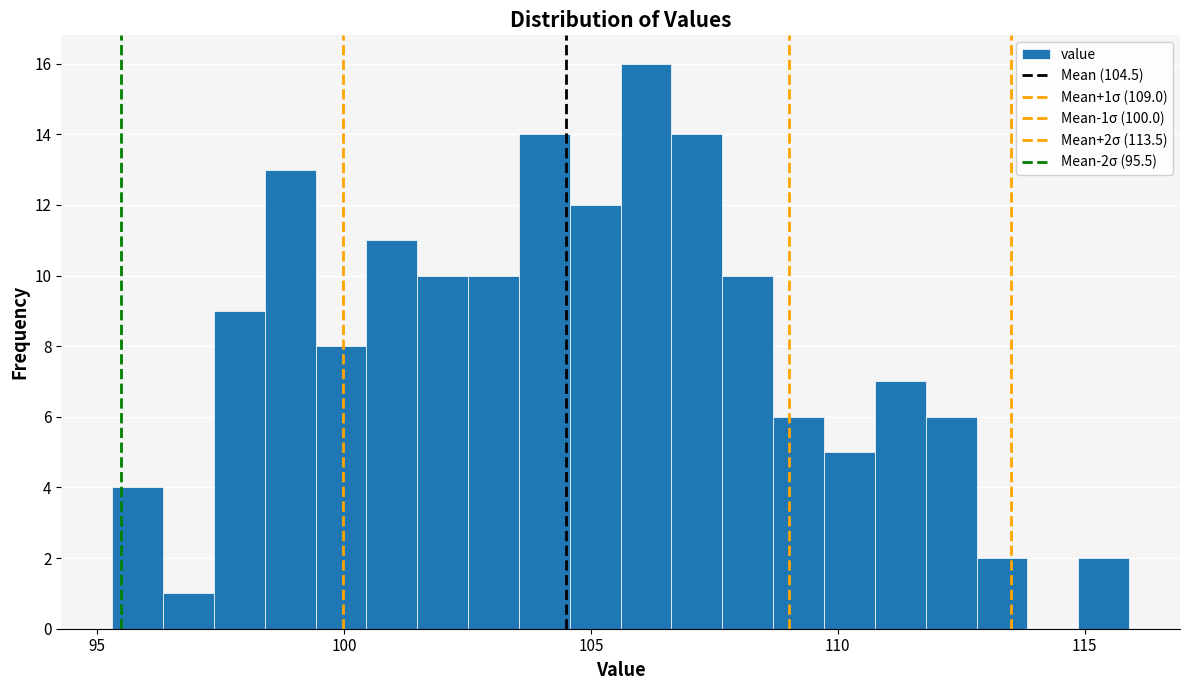

Around what value on the x-axis is the tallest bar? Give the approximate position of its centre, as read against the axis.

106.0